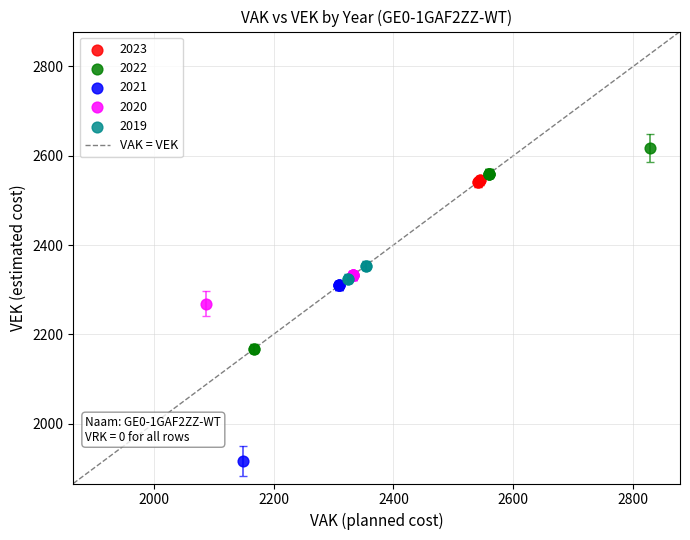

Which series reaches the minimum Y coordinate?

2021